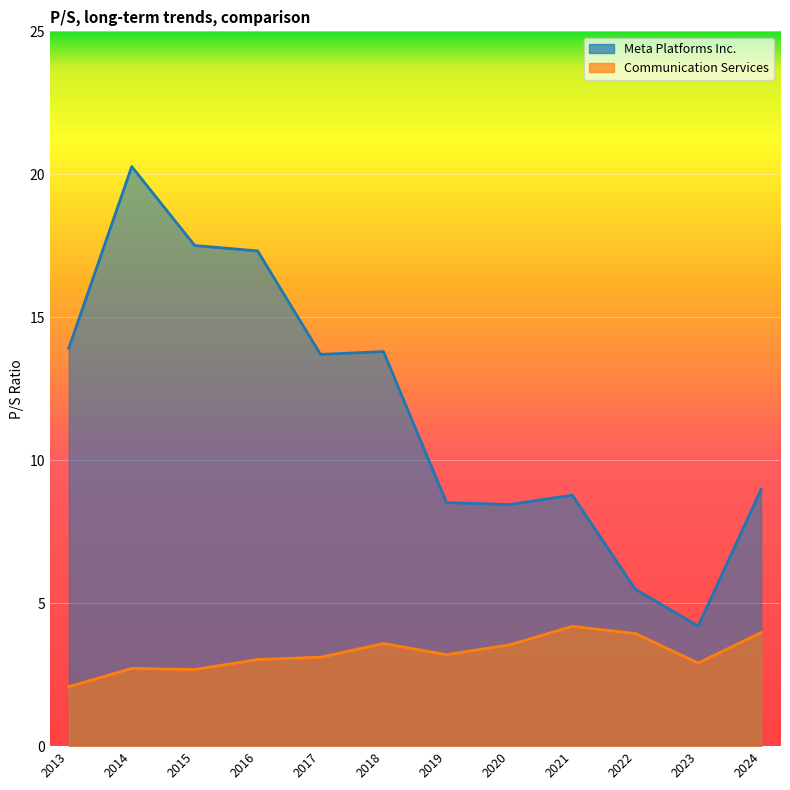

At which category is the sum across all series the highest?

2014